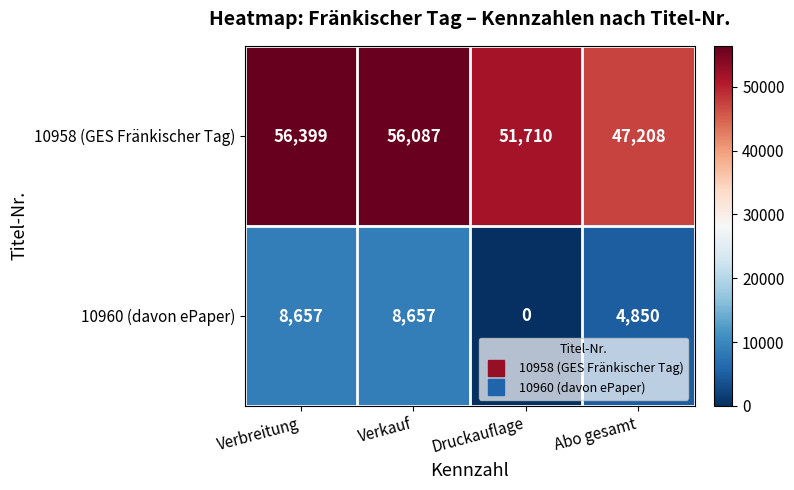

Is it true that 10958 (GES Fränkischer Tag) equals 56399 at Verbreitung?

True